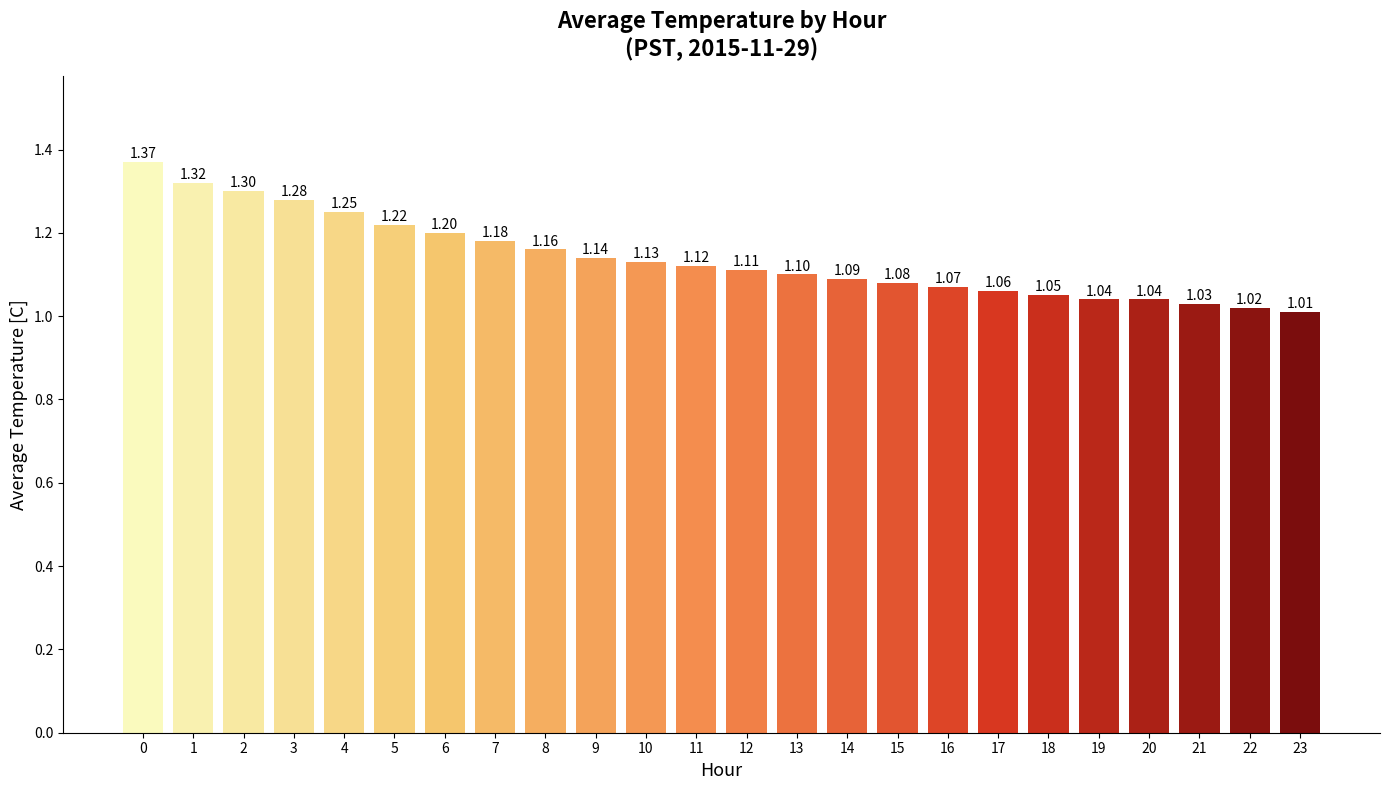

What is the sum of all values?

27.4